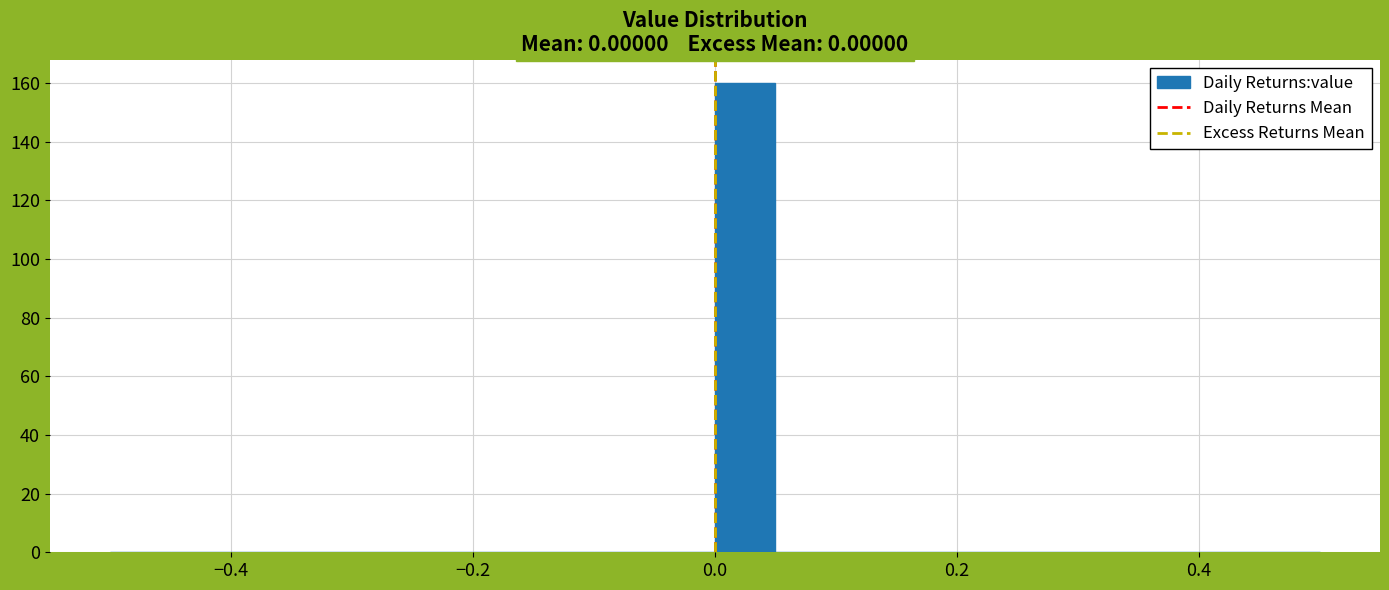

Around what value on the x-axis is the tallest bar? Give the approximate position of its centre, as read against the axis.

0.02